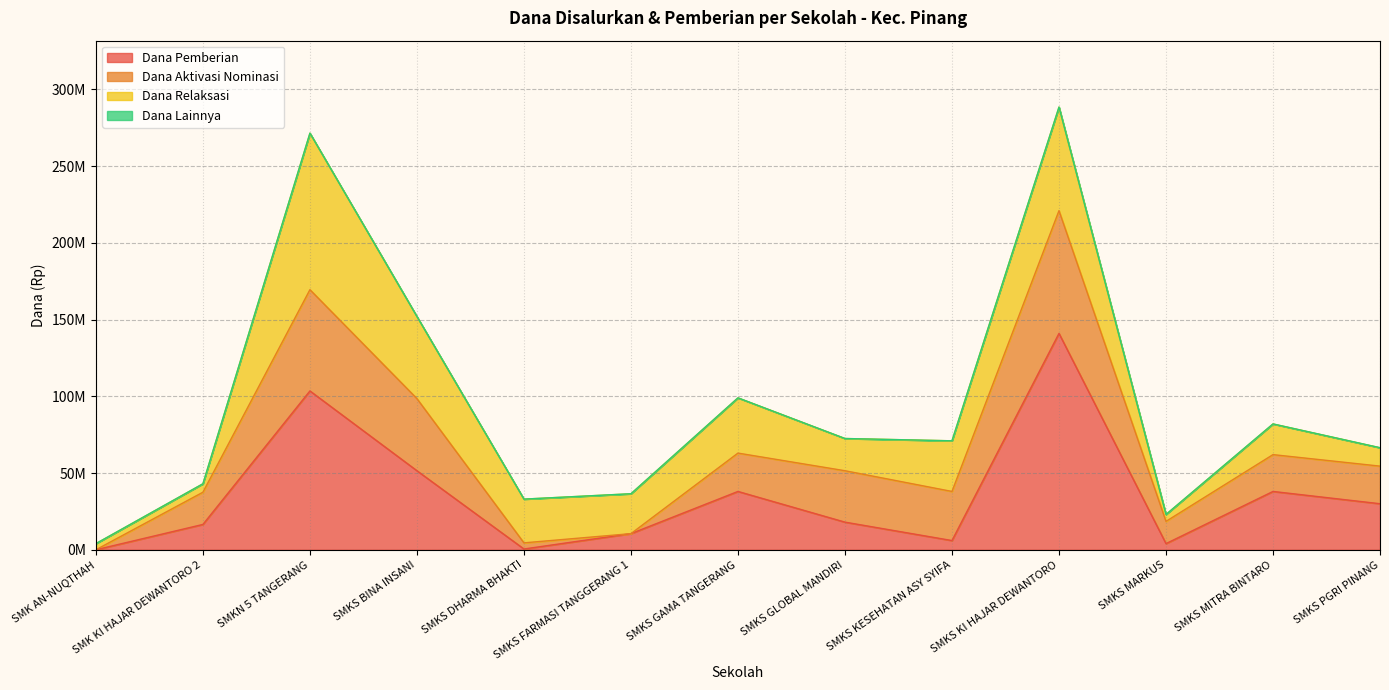

Does the chart display data point markers on the line(s)?

No